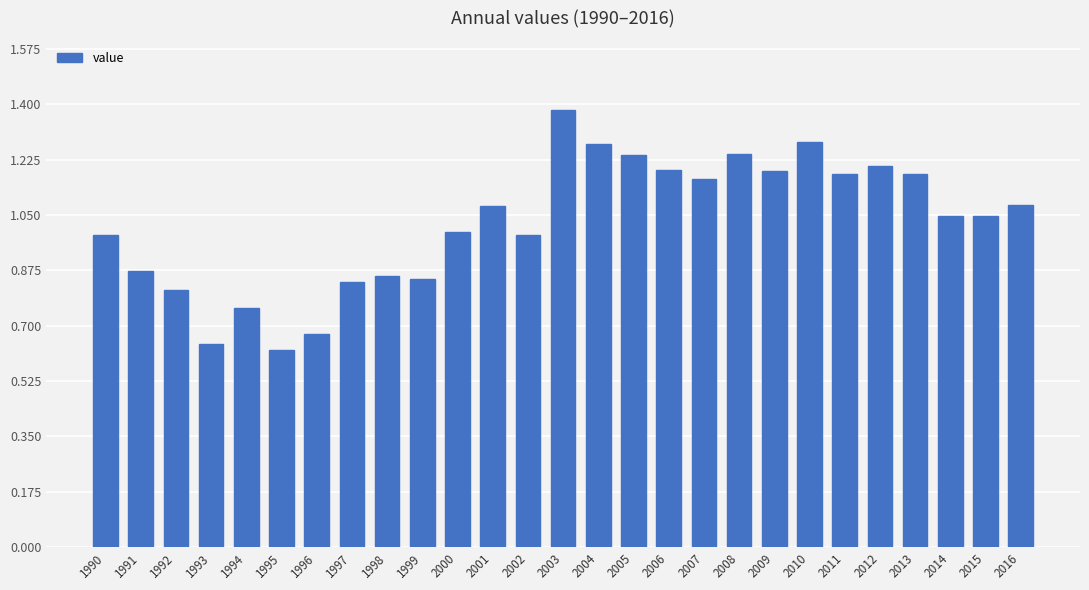

Which category has the lowest value across all series?

1995